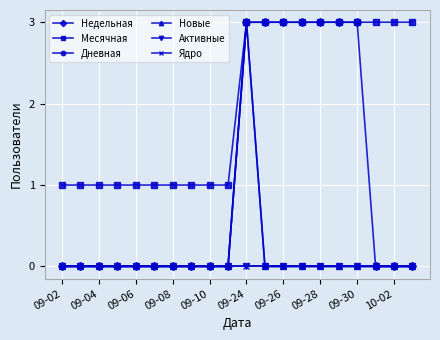

Is this an area chart (filled region under the line)?

No